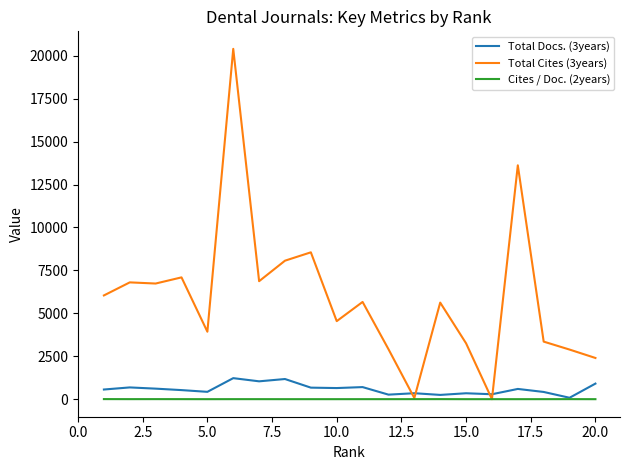

What is the maximum value for Total Docs. (3years)?

1226.0